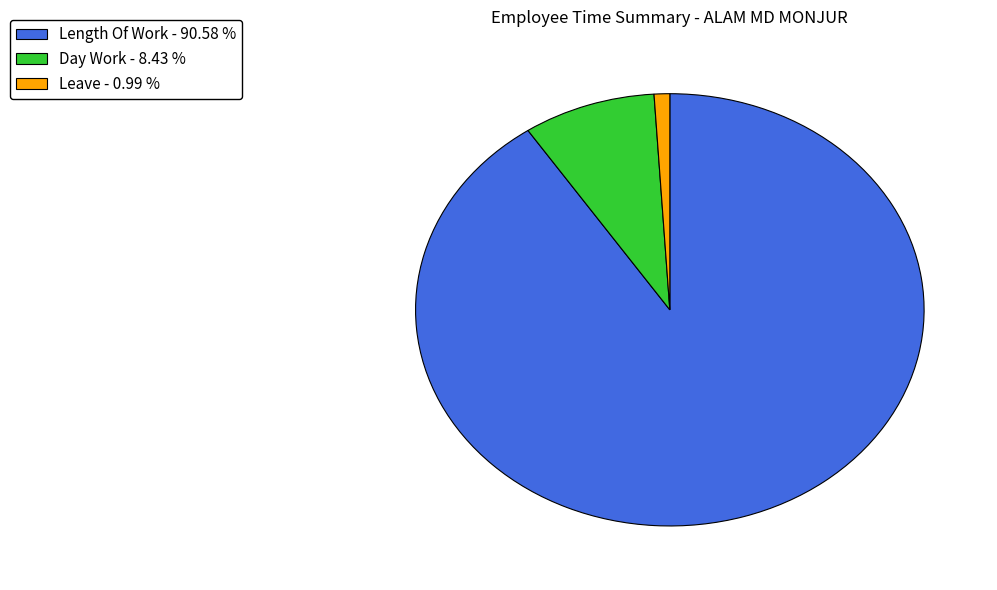

Is there any slice that represents more than half of the pie?

Yes